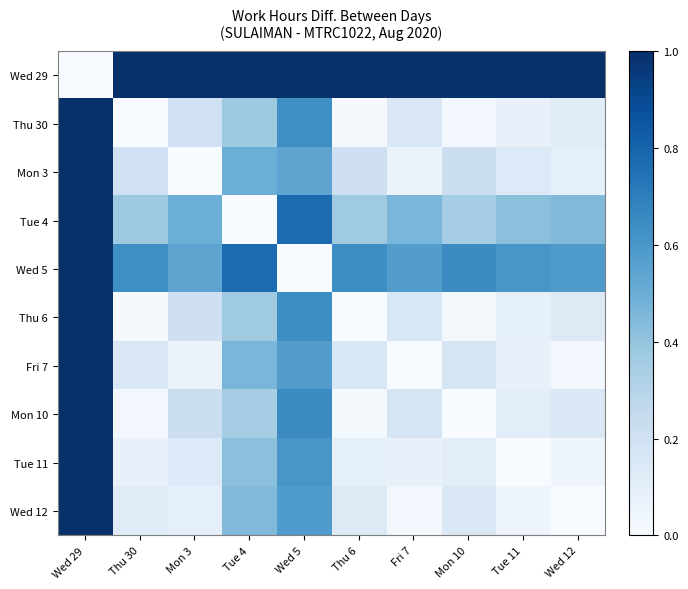

Reading left to right, extract all data points from this chart.

Wed 29: Wed 29=0.0	Thu 30=1.0	Mon 3=1.0	Tue 4=1.0	Wed 5=1.0	Thu 6=1.0	Fri 7=1.0	Mon 10=1.0	Tue 11=1.0	Wed 12=1.0
Thu 30: Wed 29=1.0	Thu 30=0.0	Mon 3=0.2	Tue 4=0.4	Wed 5=0.6	Thu 6=0.0	Fri 7=0.1	Mon 10=0.0	Tue 11=0.1	Wed 12=0.1
Mon 3: Wed 29=1.0	Thu 30=0.2	Mon 3=0.0	Tue 4=0.5	Wed 5=0.5	Thu 6=0.2	Fri 7=0.1	Mon 10=0.2	Tue 11=0.1	Wed 12=0.1
Tue 4: Wed 29=1.0	Thu 30=0.4	Mon 3=0.5	Tue 4=0.0	Wed 5=0.8	Thu 6=0.4	Fri 7=0.5	Mon 10=0.4	Tue 11=0.4	Wed 12=0.4
Wed 5: Wed 29=1.0	Thu 30=0.6	Mon 3=0.5	Tue 4=0.8	Wed 5=0.0	Thu 6=0.6	Fri 7=0.6	Mon 10=0.6	Tue 11=0.6	Wed 12=0.6
Thu 6: Wed 29=1.0	Thu 30=0.0	Mon 3=0.2	Tue 4=0.4	Wed 5=0.6	Thu 6=0.0	Fri 7=0.2	Mon 10=0.0	Tue 11=0.1	Wed 12=0.1
Fri 7: Wed 29=1.0	Thu 30=0.1	Mon 3=0.1	Tue 4=0.5	Wed 5=0.6	Thu 6=0.2	Fri 7=0.0	Mon 10=0.2	Tue 11=0.1	Wed 12=0.0
Mon 10: Wed 29=1.0	Thu 30=0.0	Mon 3=0.2	Tue 4=0.4	Wed 5=0.6	Thu 6=0.0	Fri 7=0.2	Mon 10=0.0	Tue 11=0.1	Wed 12=0.1
Tue 11: Wed 29=1.0	Thu 30=0.1	Mon 3=0.1	Tue 4=0.4	Wed 5=0.6	Thu 6=0.1	Fri 7=0.1	Mon 10=0.1	Tue 11=0.0	Wed 12=0.0
Wed 12: Wed 29=1.0	Thu 30=0.1	Mon 3=0.1	Tue 4=0.4	Wed 5=0.6	Thu 6=0.1	Fri 7=0.0	Mon 10=0.1	Tue 11=0.0	Wed 12=0.0